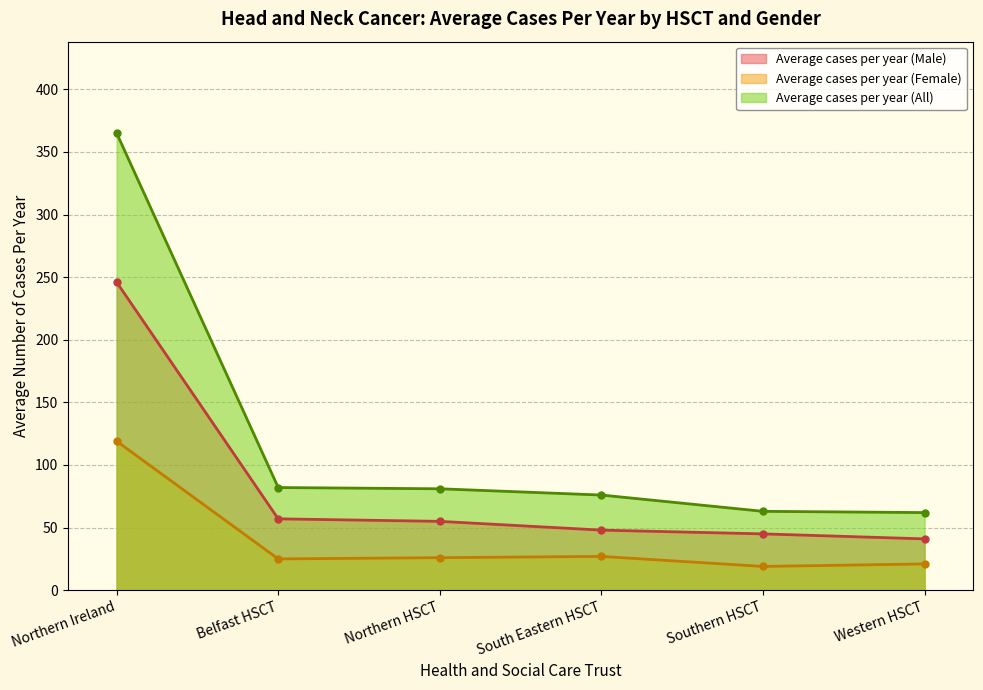

Is the value of Average cases per year (Male) at Northern Ireland greater than the value of Average cases per year (Female) at Belfast HSCT?

Yes